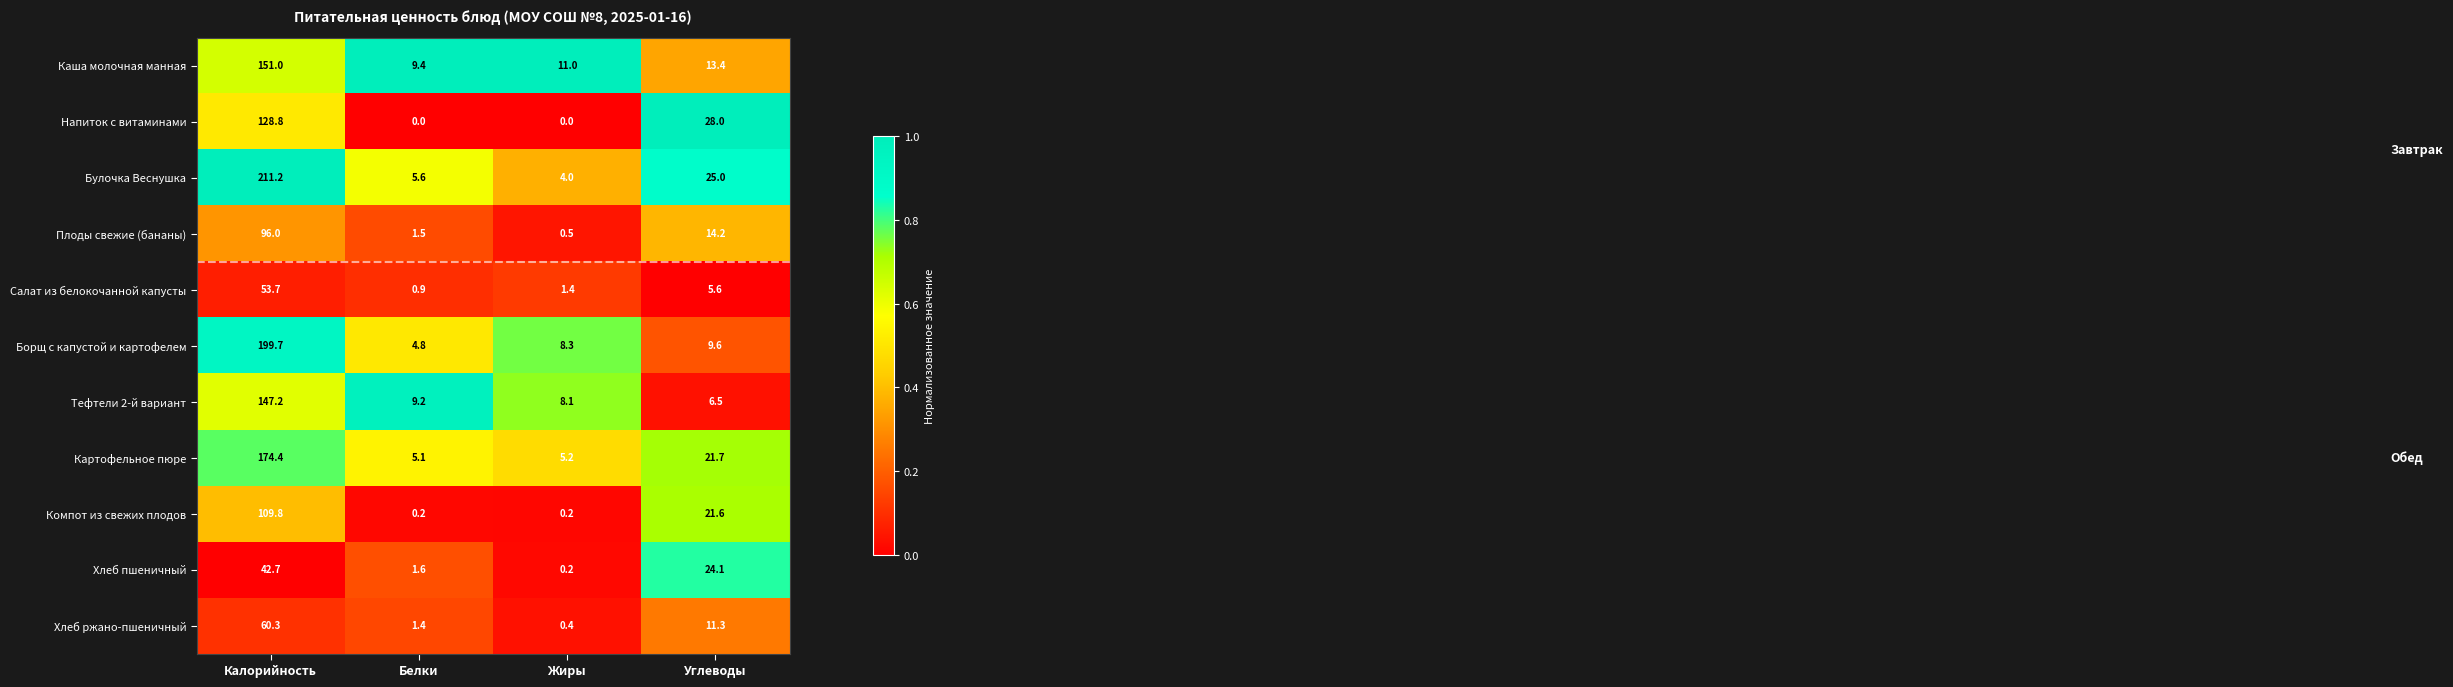

Rank the series by their maximum value, from lowest to highest.

Хлеб пшеничный, Салат из белокочанной капусты, Хлеб ржано-пшеничный, Плоды свежие (бананы), Компот из свежих плодов, Напиток с витаминами, Тефтели 2-й вариант, Каша молочная манная, Картофельное пюре, Борщ с капустой и картофелем, Булочка Веснушка